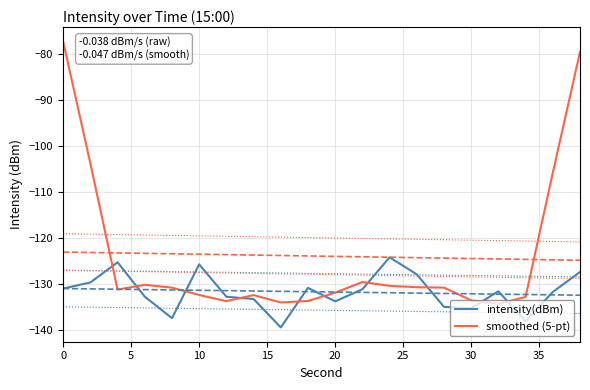

Read the intensity(dBm) value at 10.

-125.8